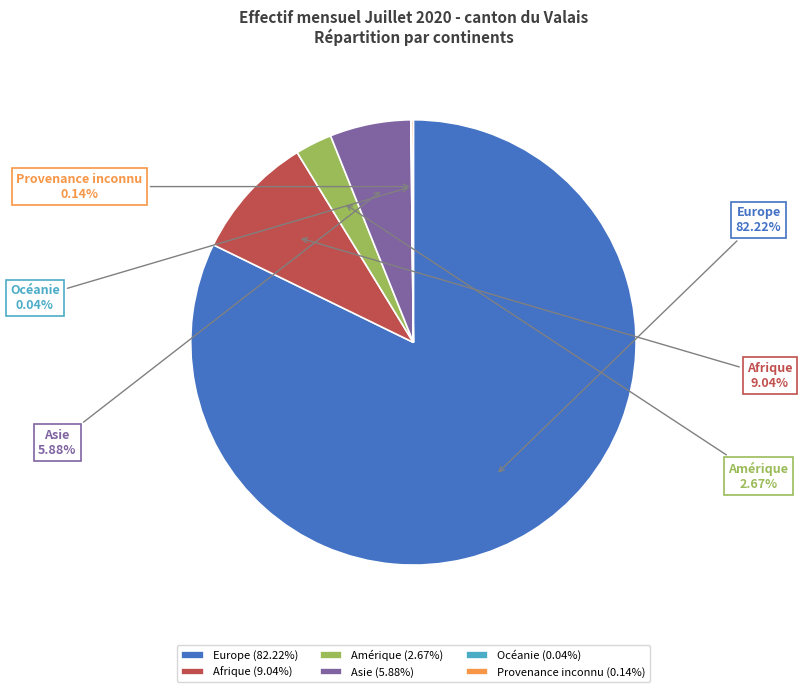

Which category has the biggest portion of the pie?

Europe